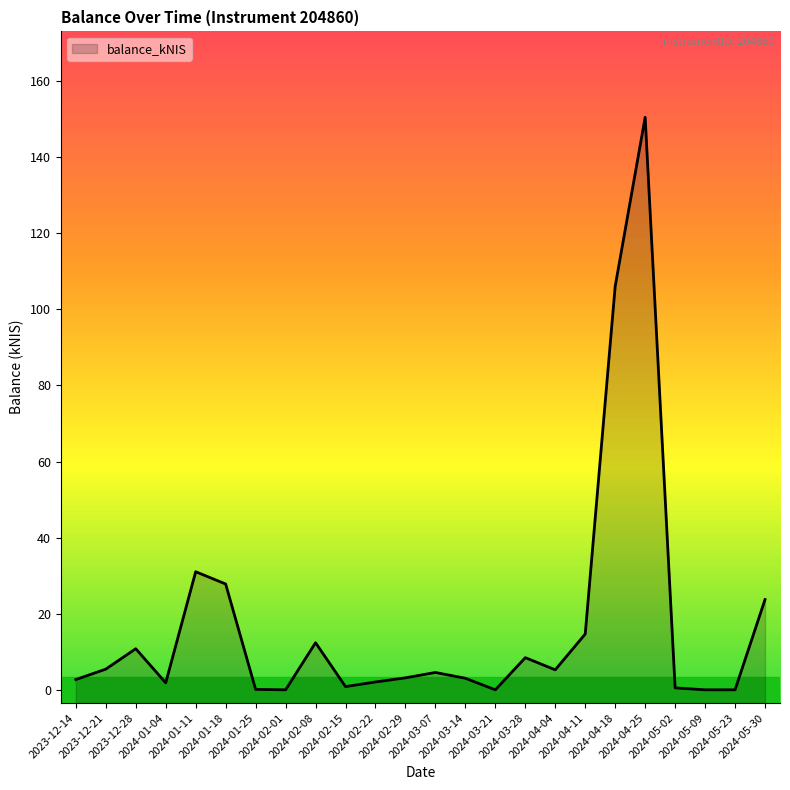

Reading left to right, what are all the values shown in this chart?

2023-12-14=2.7	2023-12-21=5.4	2023-12-28=10.8	2024-01-04=1.8	2024-01-11=31.0	2024-01-18=27.8	2024-01-25=0.1	2024-02-01=0.0	2024-02-08=12.4	2024-02-15=0.8	2024-02-22=2.1	2024-02-29=3.1	2024-03-07=4.6	2024-03-14=3.0	2024-03-21=0.0	2024-03-28=8.4	2024-04-04=5.3	2024-04-11=14.7	2024-04-18=106.1	2024-04-25=150.5	2024-05-02=0.5	2024-05-09=0.0	2024-05-23=0.0	2024-05-30=23.7